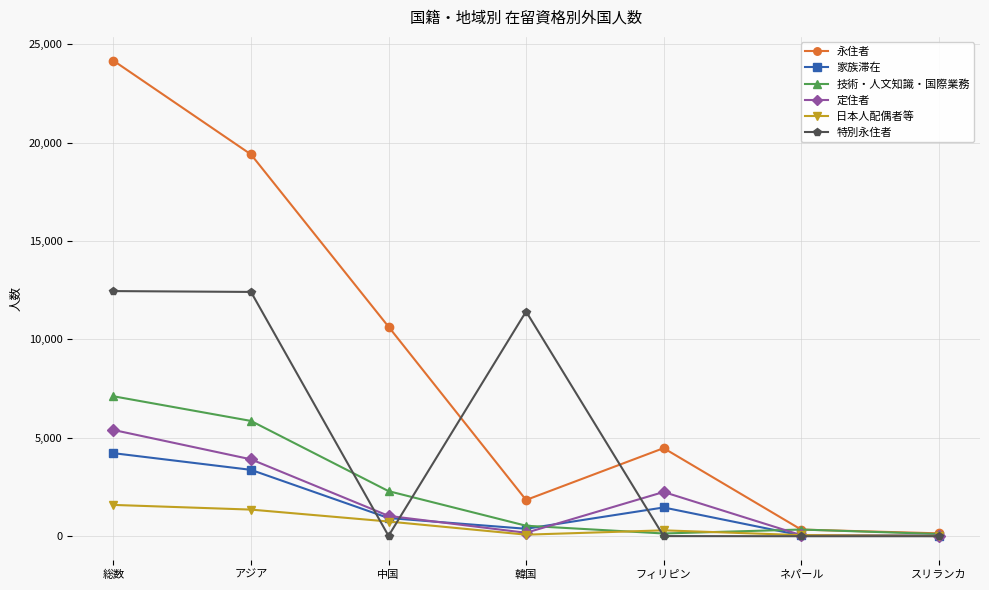

Is it true that 永住者 equals 10197 at 総数?

False